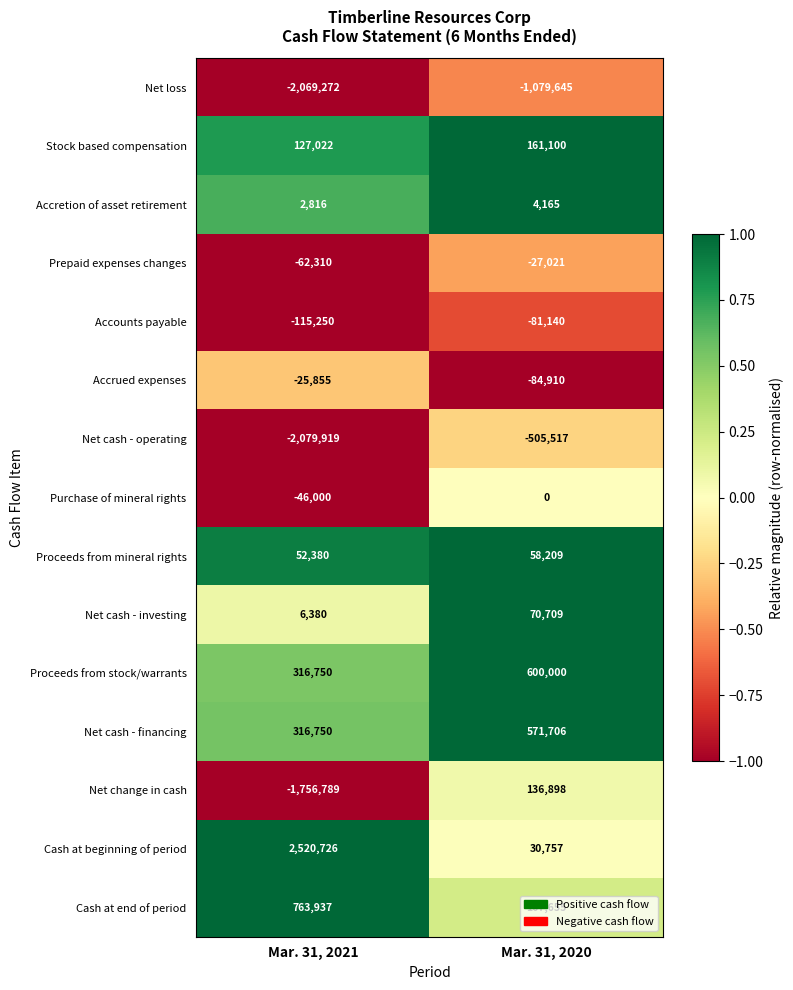

Read the Accrued expenses value at Mar. 31, 2020.

-84910